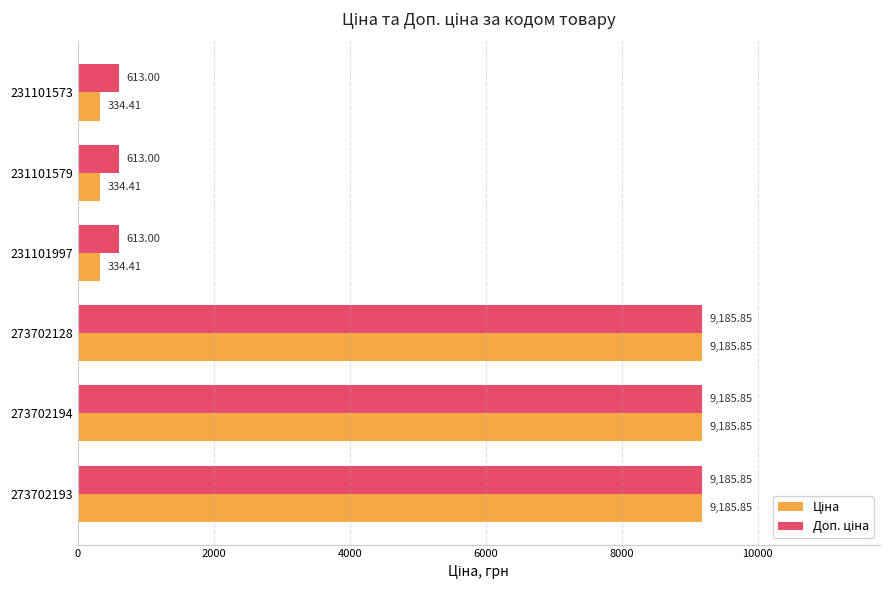

What is the spread (max minus min) of values at 231101573?

278.6